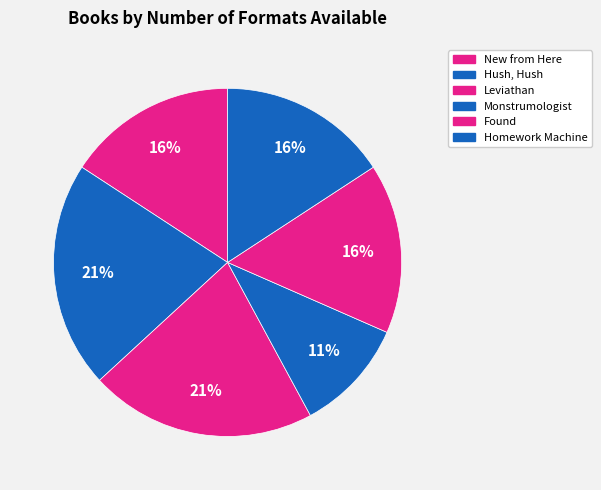

How many slices are in this pie chart?

6